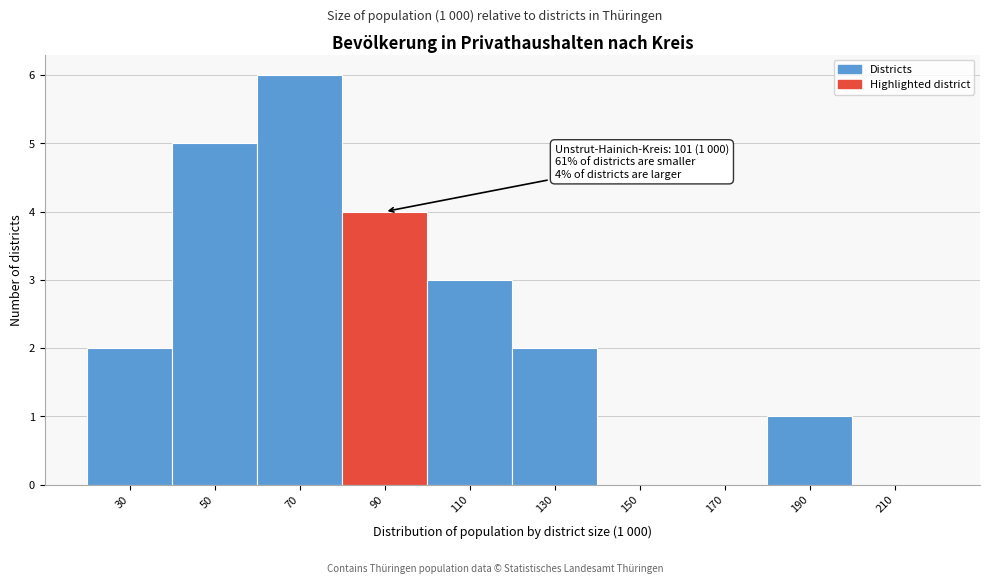

Reading right to left, transcribe all the data shown in this chart.

210=0	190=1	170=0	150=0	130=2	110=3	90=4	70=6	50=5	30=2